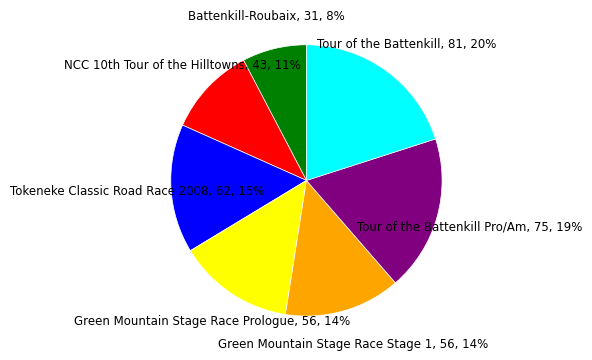

To the nearest percent, what is the average slice percentage?

14%